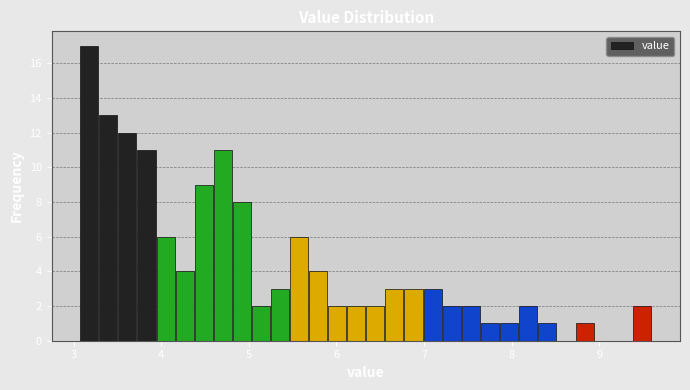

Around what value on the x-axis is the tallest bar? Give the approximate position of its centre, as read against the axis.

3.2